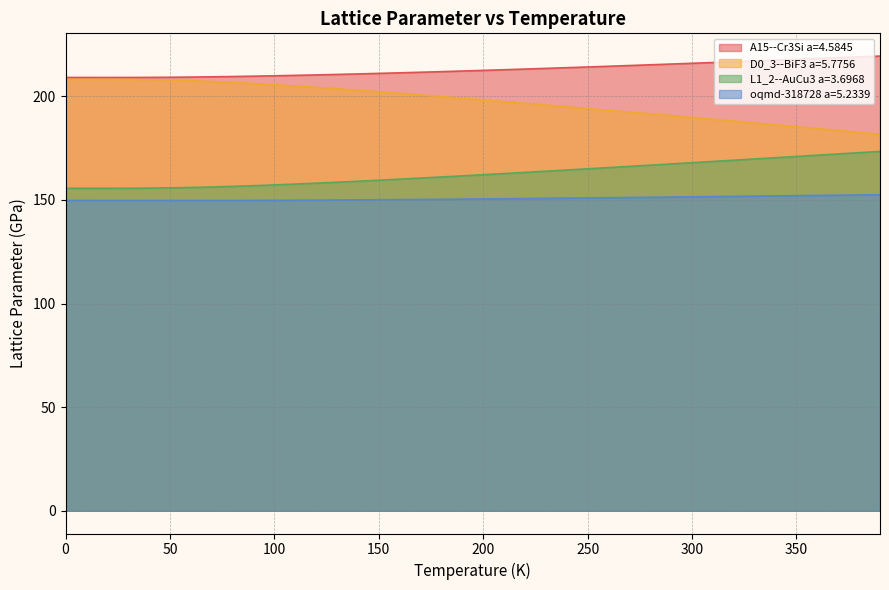

Rank the series at 390.0 from lowest to highest value.

oqmd-318728 a=5.2339, L1_2--AuCu3 a=3.6968, D0_3--BiF3 a=5.7756, A15--Cr3Si a=4.5845